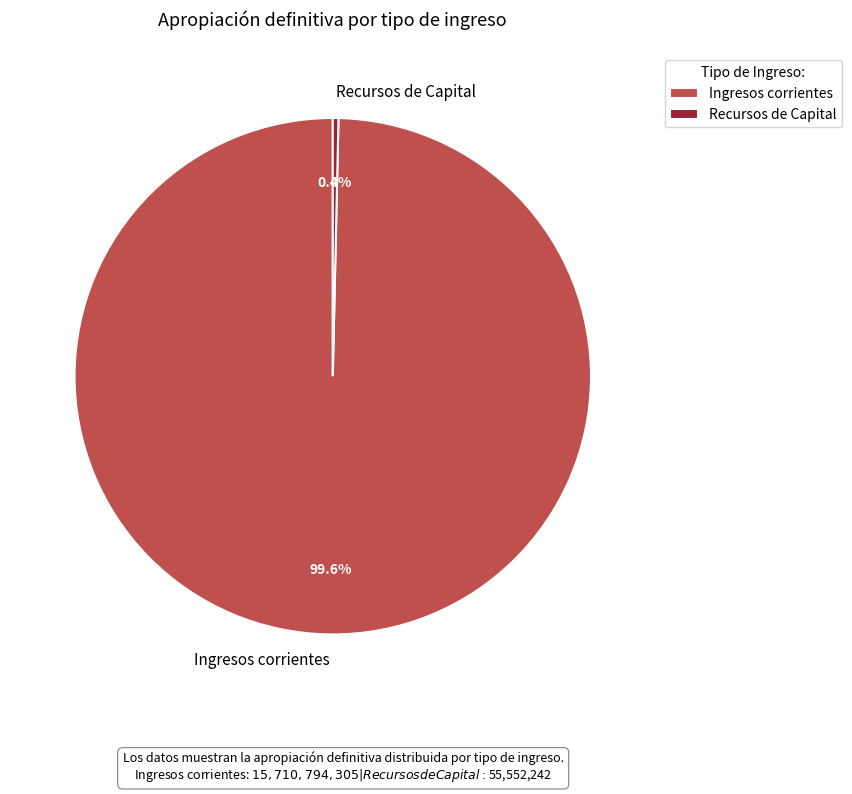

The Recursos de Capital slice represents 6% of the pie. True or false?

False